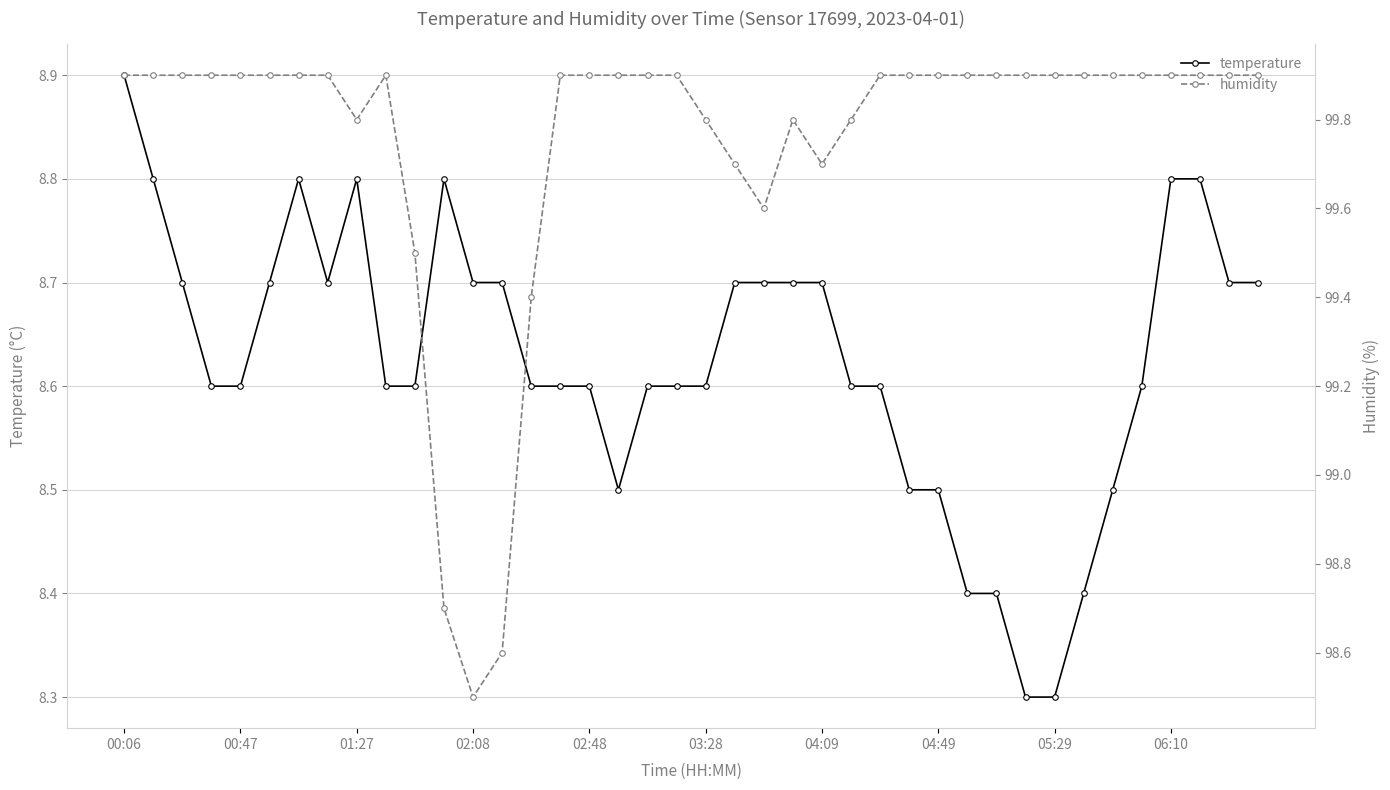

The value of humidity at 30 is 28.5. True or false?

False